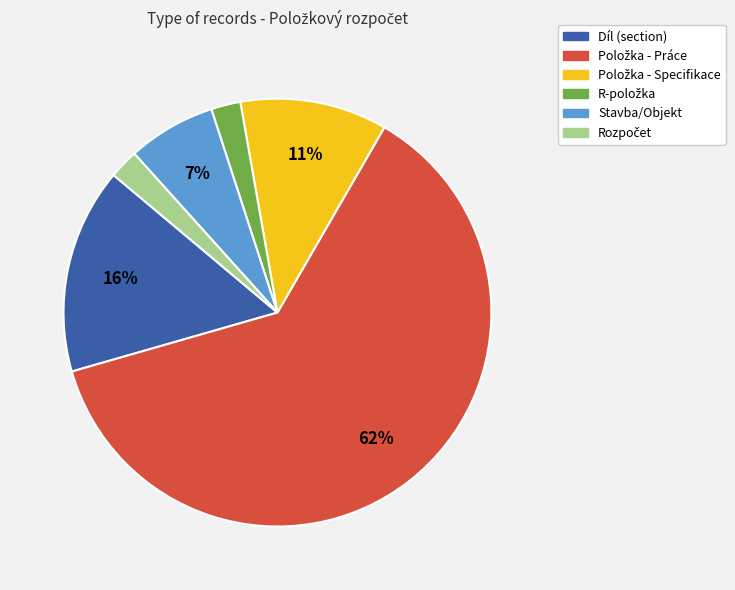

Count the number of slices in the pie.

6